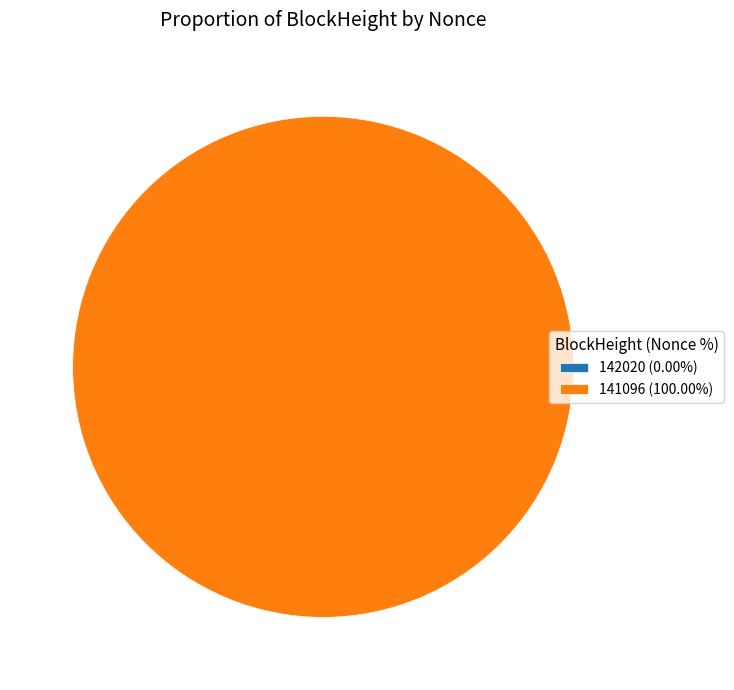

What is the change in value from 142020 to 141096?

+61085